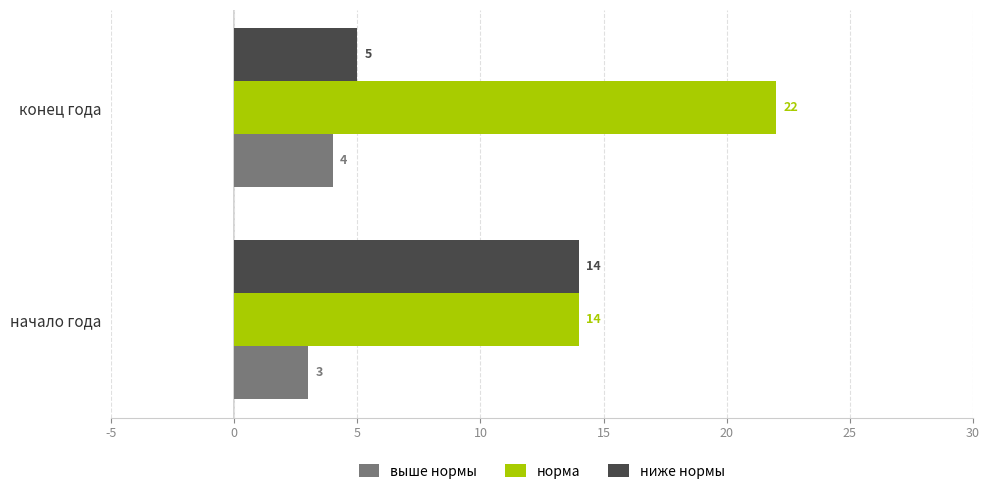

Which series has the largest total across all categories?

норма